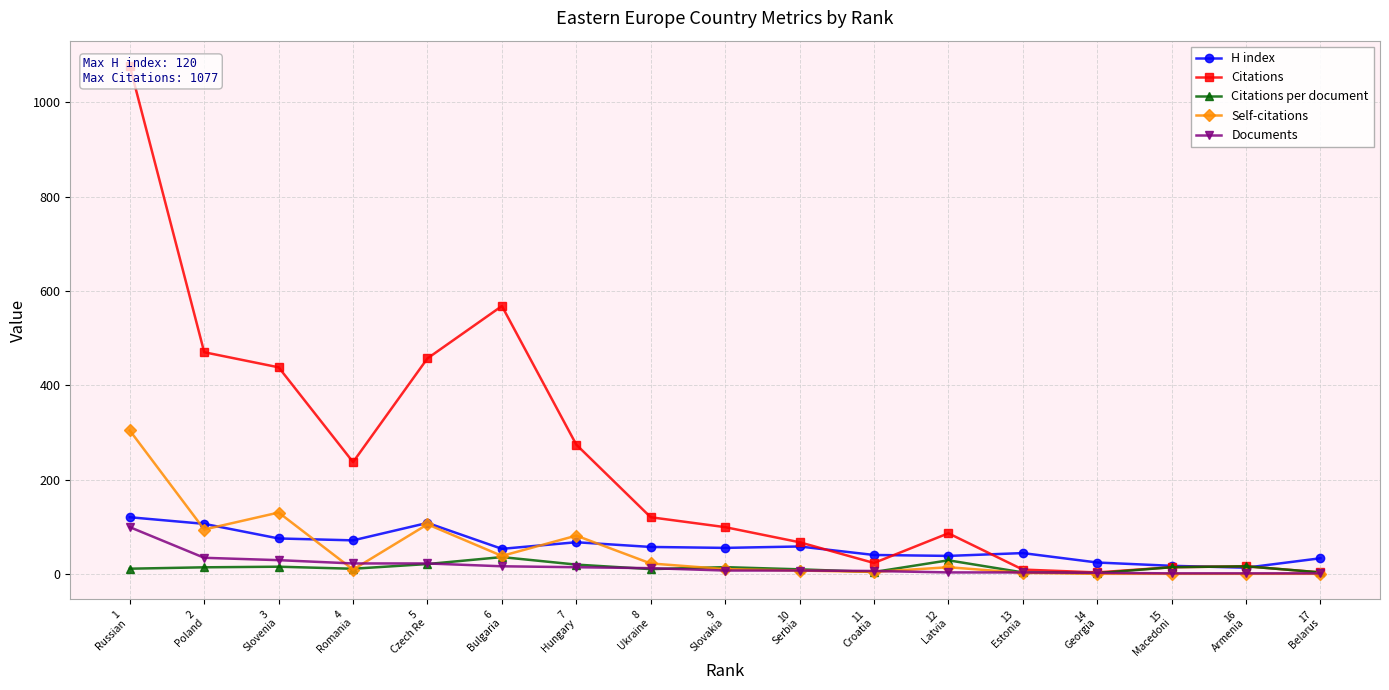

Where is Citations per document nearest to the value 18?

7
Hungary